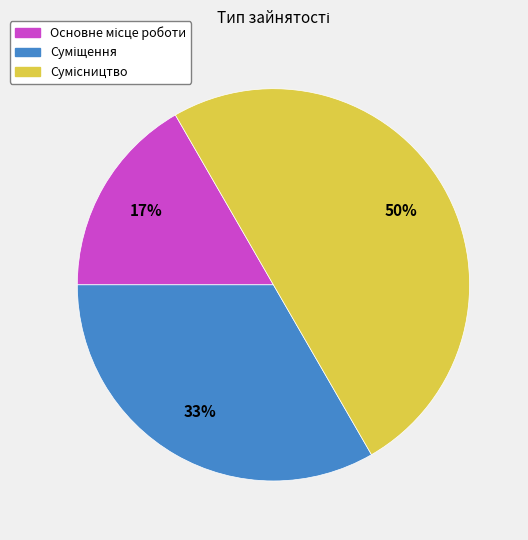

To the nearest percent, what is the difference between the largest and smallest slice percentages?

33%